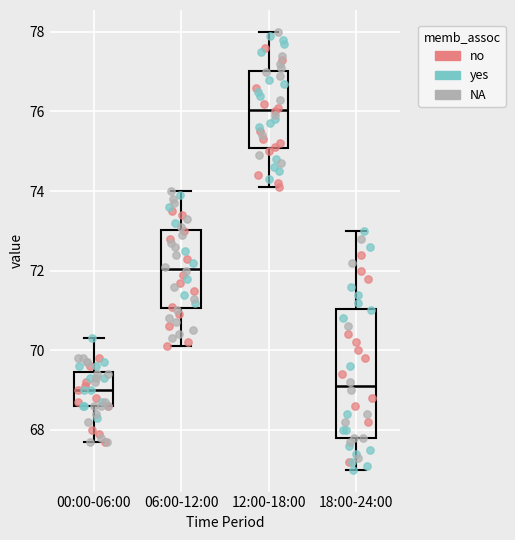

Comparing the boxes themselves (not the whiskers), which one is the tallest?

18:00-24:00